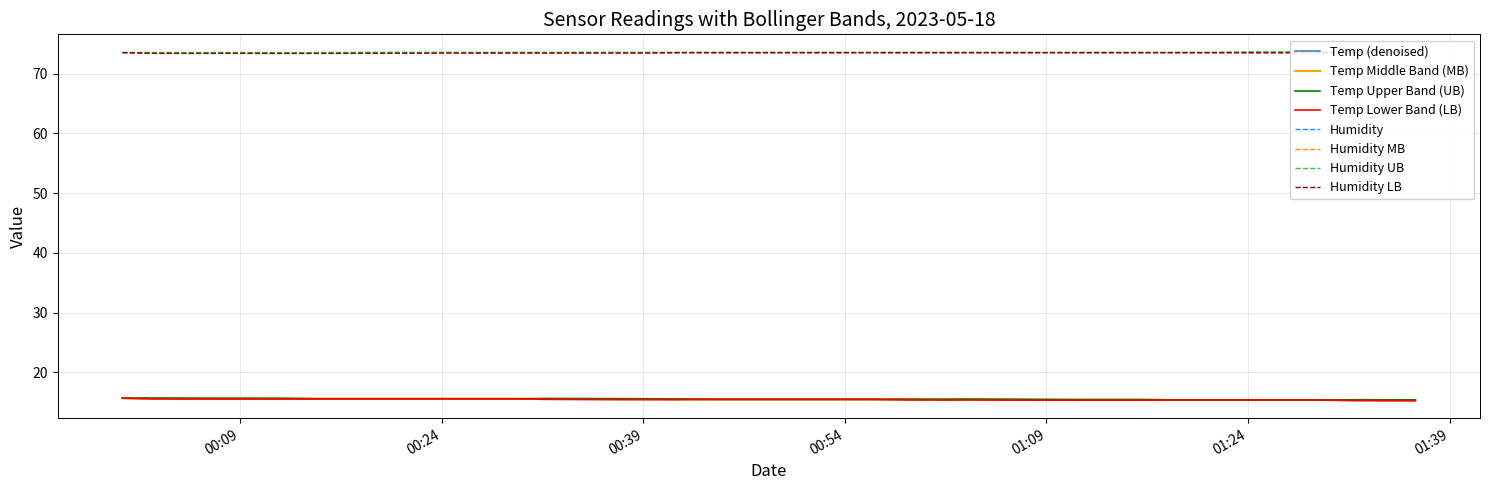

True or false: Humidity MB and Temp Middle Band (MB) intersect in this chart.

False